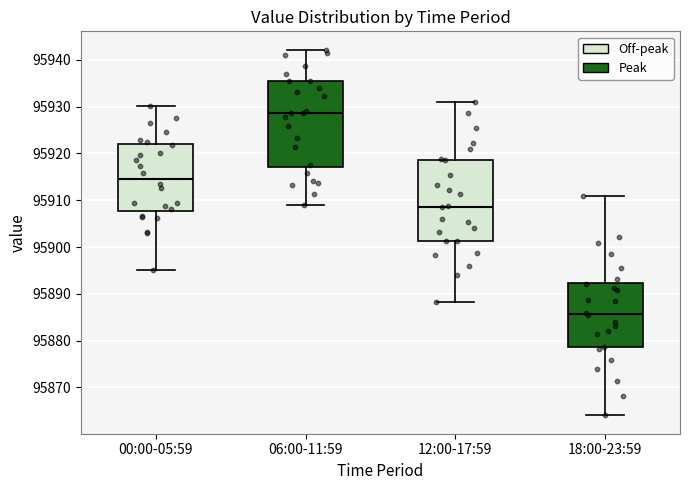

Reading left to right, transcribe this box plot: for each box, give where its median line is, the range the box spans, and where its two whiskers end, as read against the y-axis. The values are not printed on the chart, so give them approximately, as read against the axis.

00:00-05:59: median 95915, box 95908 to 95922, whiskers 95895 to 95930
06:00-11:59: median 95929, box 95917 to 95935, whiskers 95909 to 95942
12:00-17:59: median 95909, box 95901 to 95919, whiskers 95888 to 95931
18:00-23:59: median 95886, box 95879 to 95892, whiskers 95864 to 95911